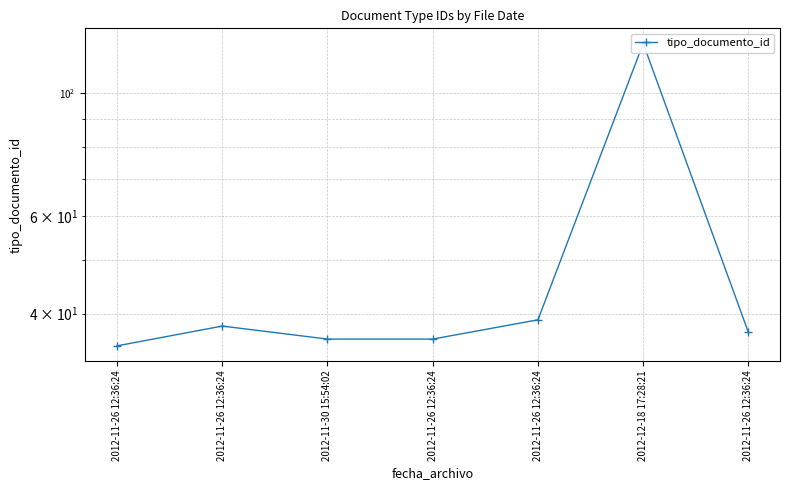

What is the ratio of the value at 2012-11-26 12:36:24 to the value at 2012-11-26 12:36:24?

1.1